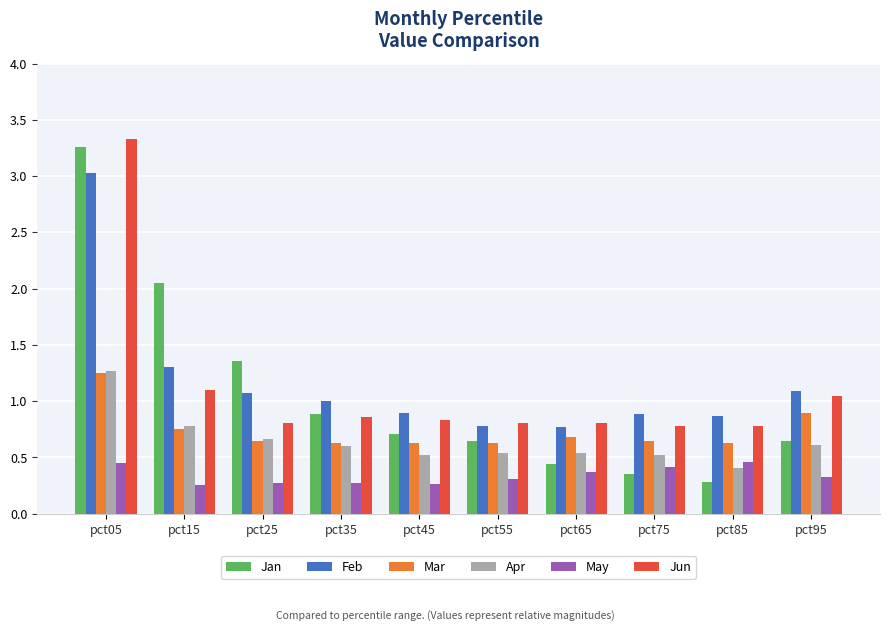

Which series has the largest range (max minus min)?

Jan